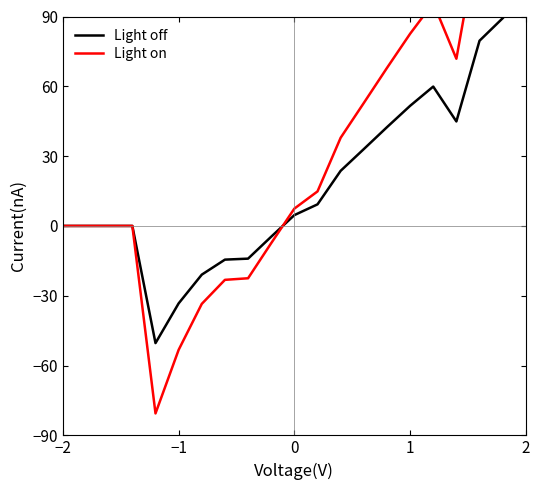

What is the maximum value for Light off?

89.3